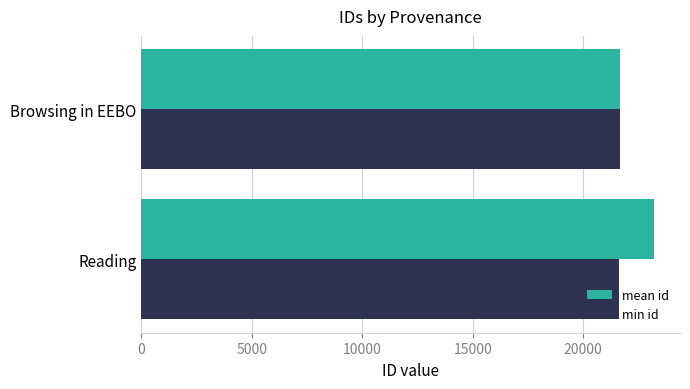

How many distinct data groups are displayed?

2